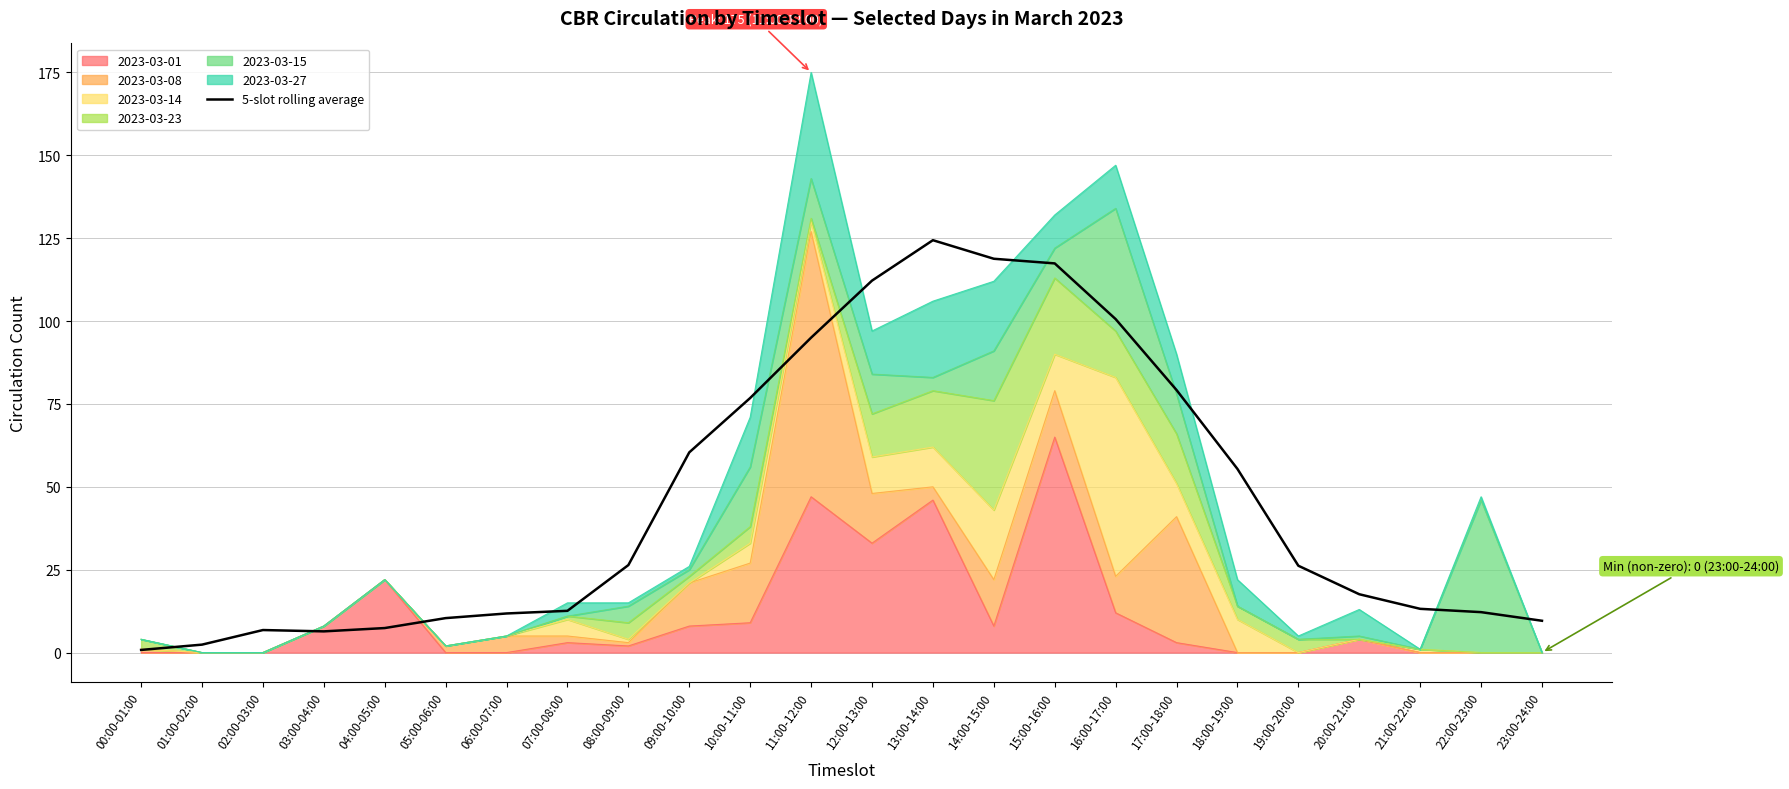

The value at 17:00-18:00 is 21.1. True or false?

False